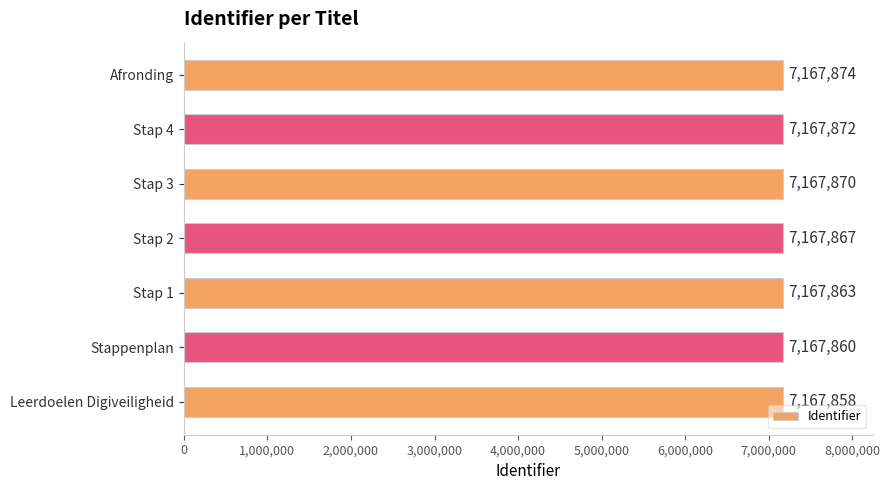

How many series are shown in this chart?

1